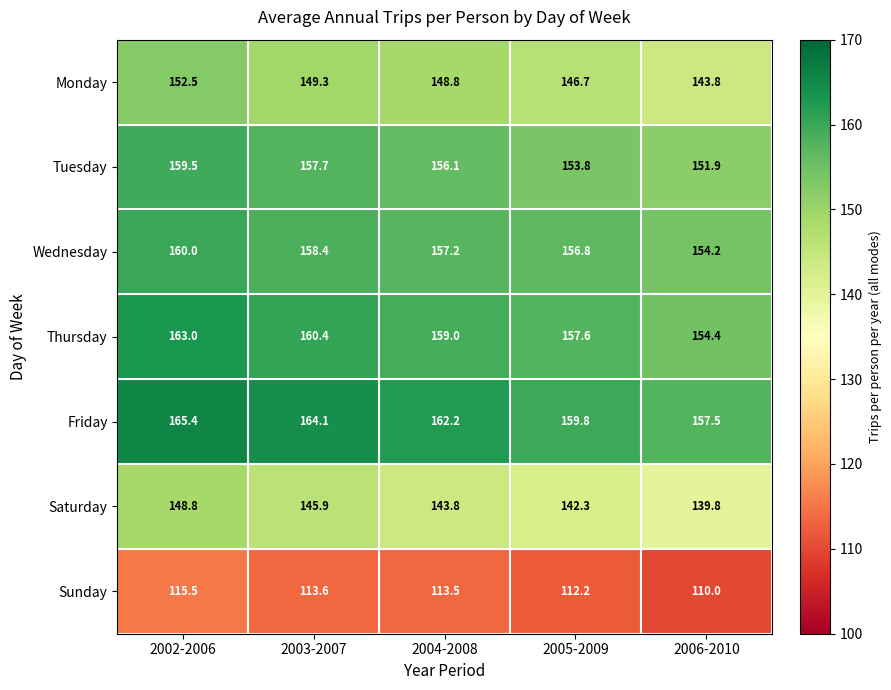

What is the difference between the Sunday values at 2002-2006 and 2005-2009?

3.3